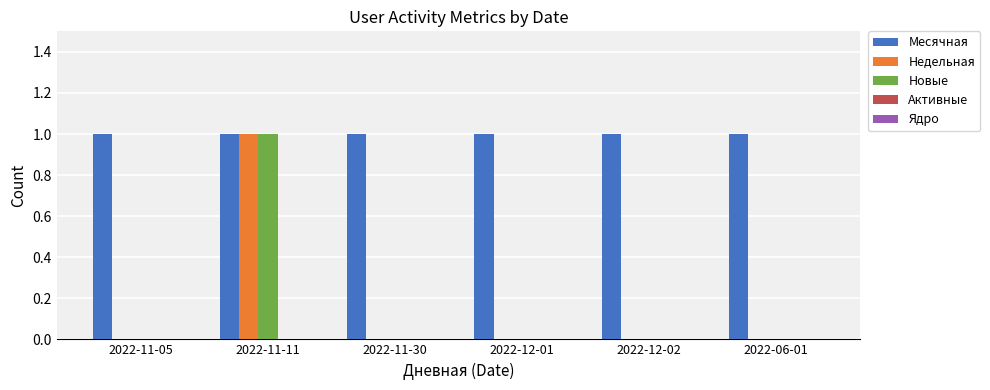

At which category is the sum across all series the highest?

2022-11-11